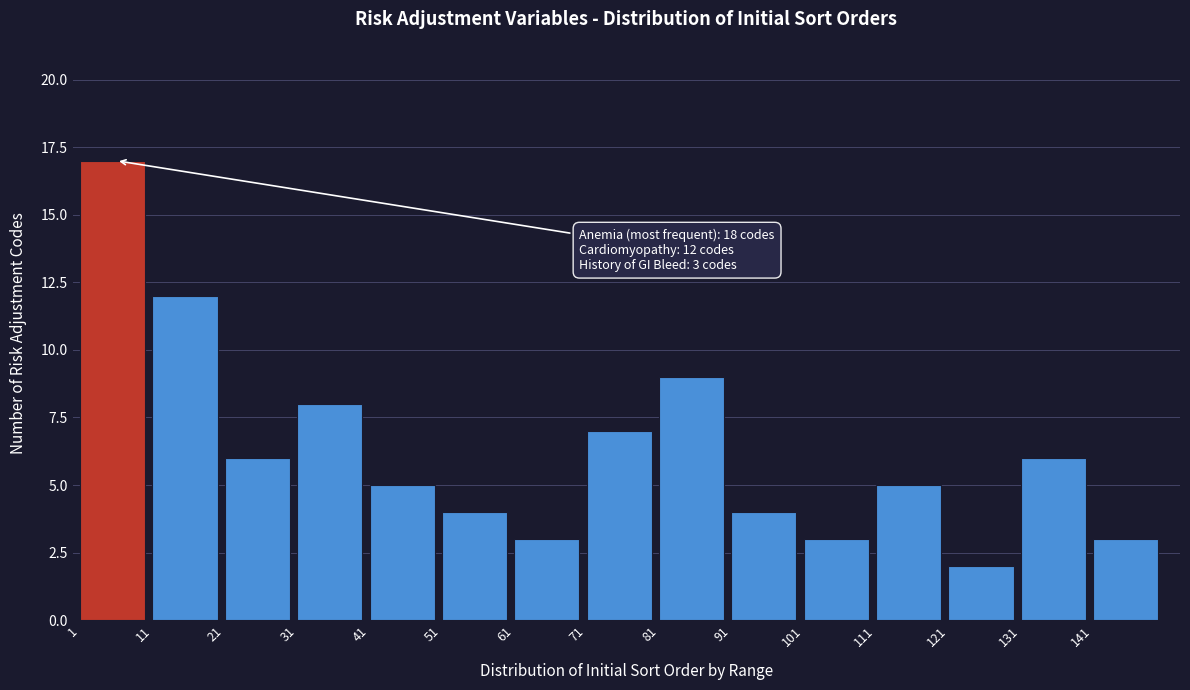

Reading right to left, list all the values displayed in this chart.

3	6	2	5	3	4	9	7	3	4	5	8	6	12	17